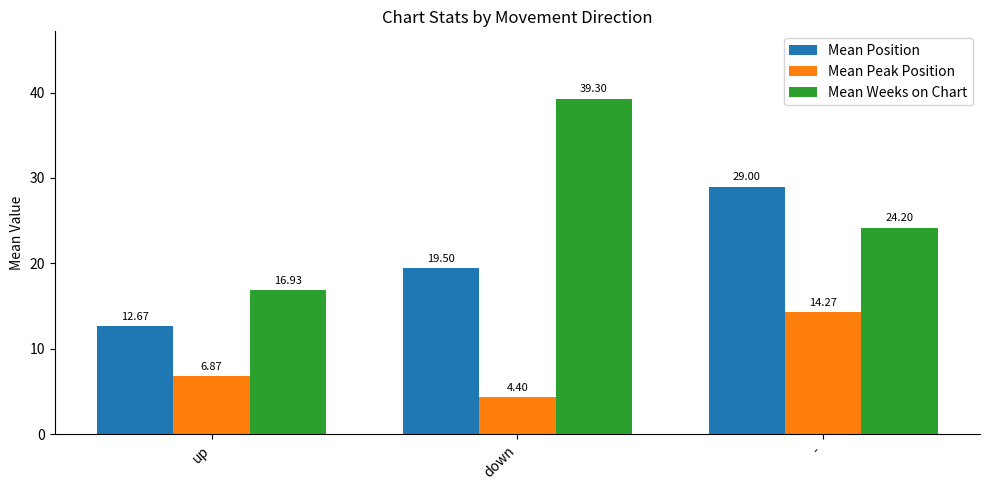

How many values in the Mean Peak Position series exceed 6?

2